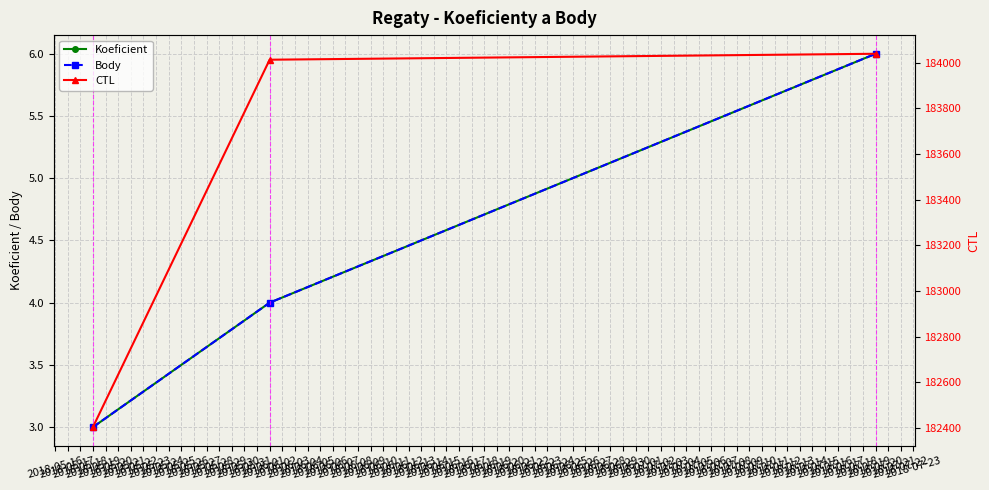

Is this an area chart (filled region under the line)?

No